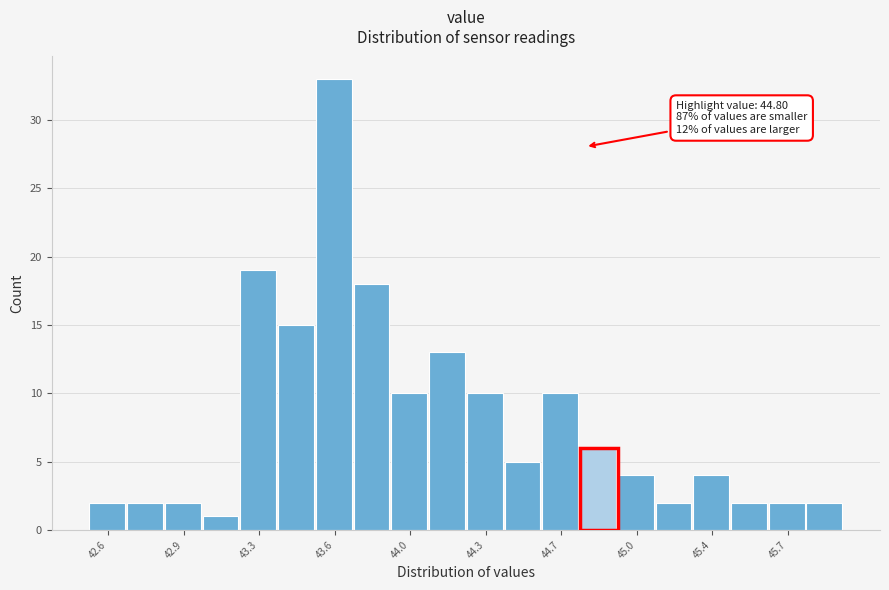

Read against the x-axis, roughly where is the centre of the tallest bar?

43.65